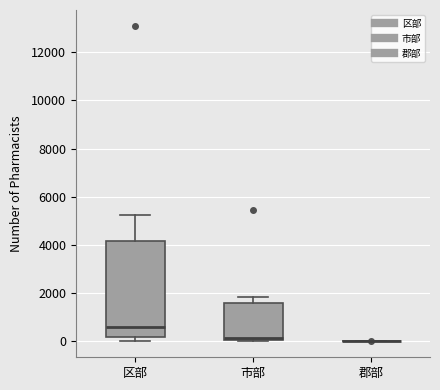

Reading left to right, transcribe this box plot: for each box, give where its median line is, the range the box spans, and where its two whiskers end, as read against the y-axis. The values are not printed on the chart, so give them approximately, as read against the axis.

区部: median 600, box 200 to 4200, whiskers 0 to 5200
市部: median 200, box 0 to 1600, whiskers 0 to 1800
郡部: box collapsed to a line at 0, whiskers 0 to 0